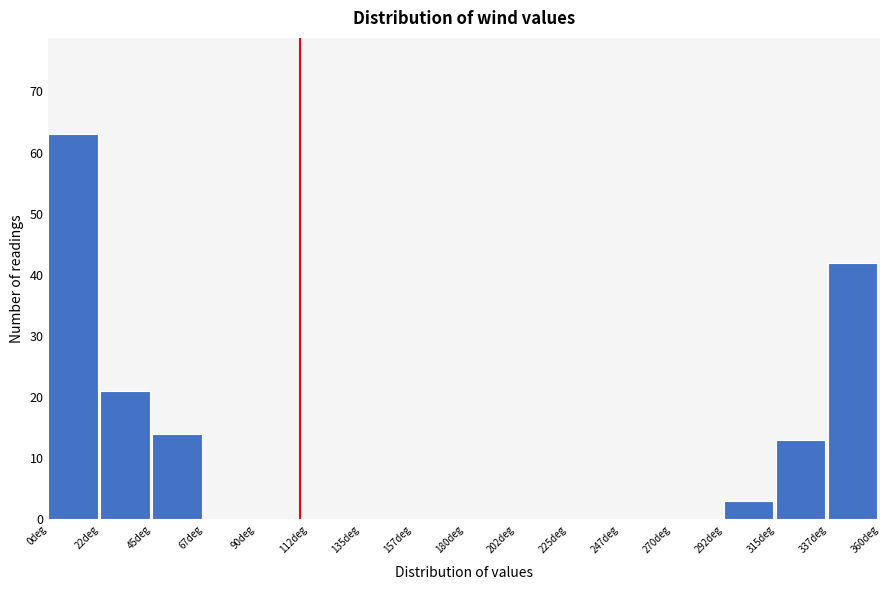

What is the height of the bar covering 337.5 to 360.0 on the x-axis? Neither the bar edges nor the heights are printed on the chart, so give them approximately, as read against the axes.

42